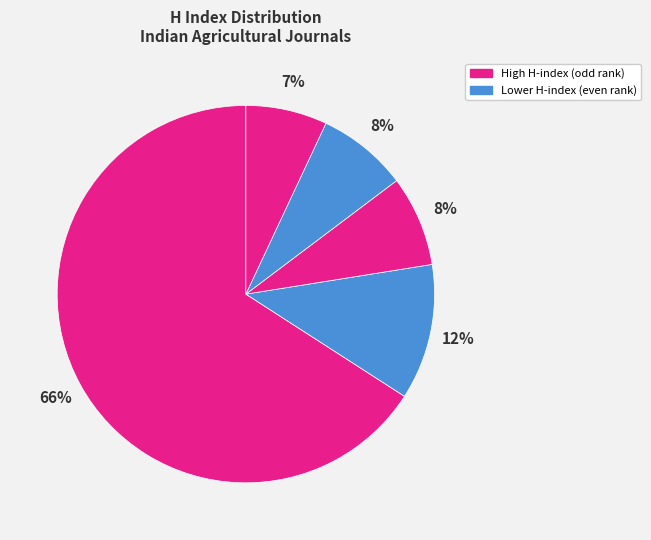

How many slices are in this pie chart?

5